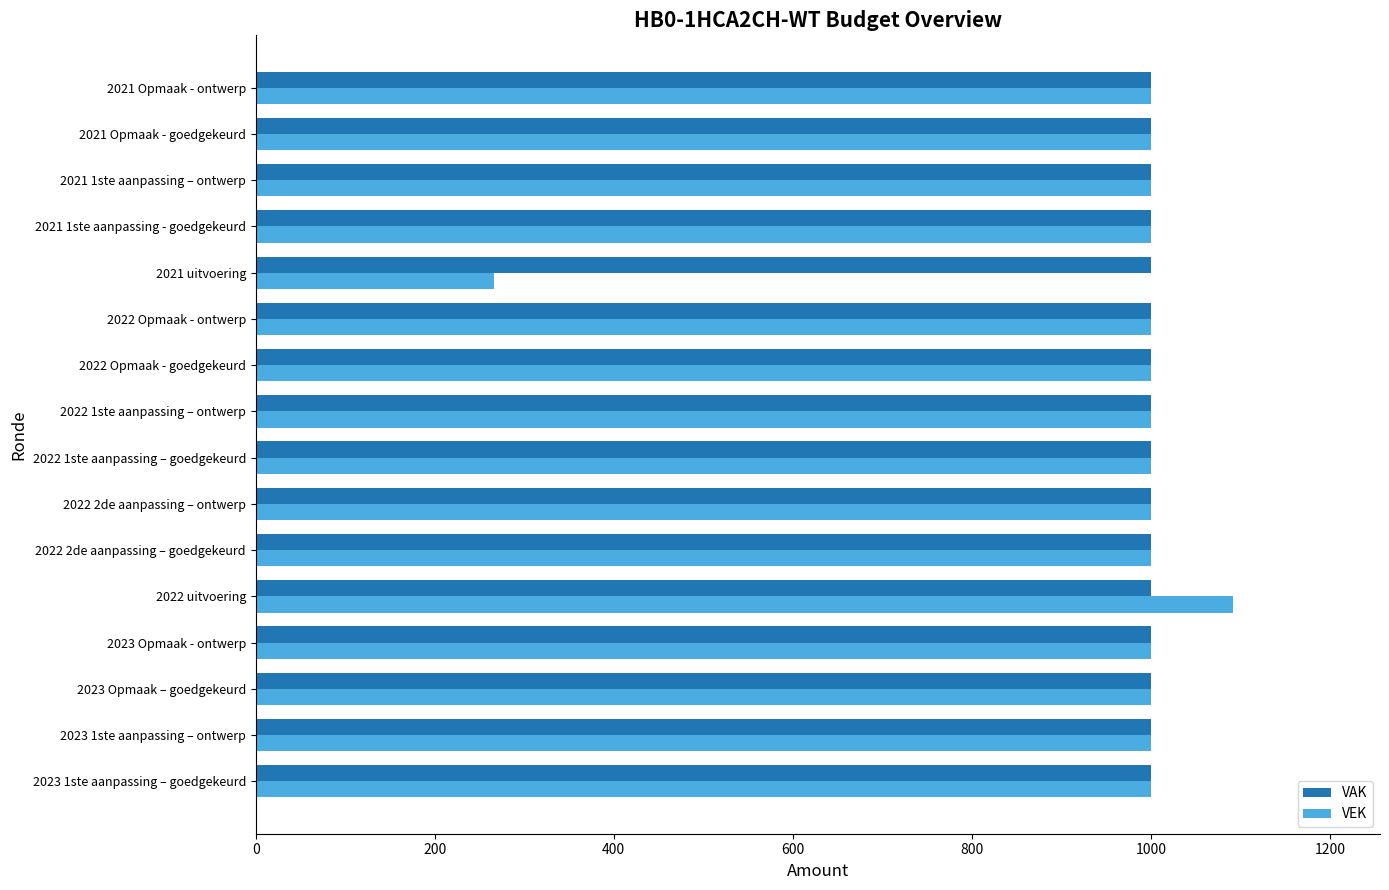

Is it true that VEK equals 1000 at 2023 Opmaak – goedgekeurd?

True